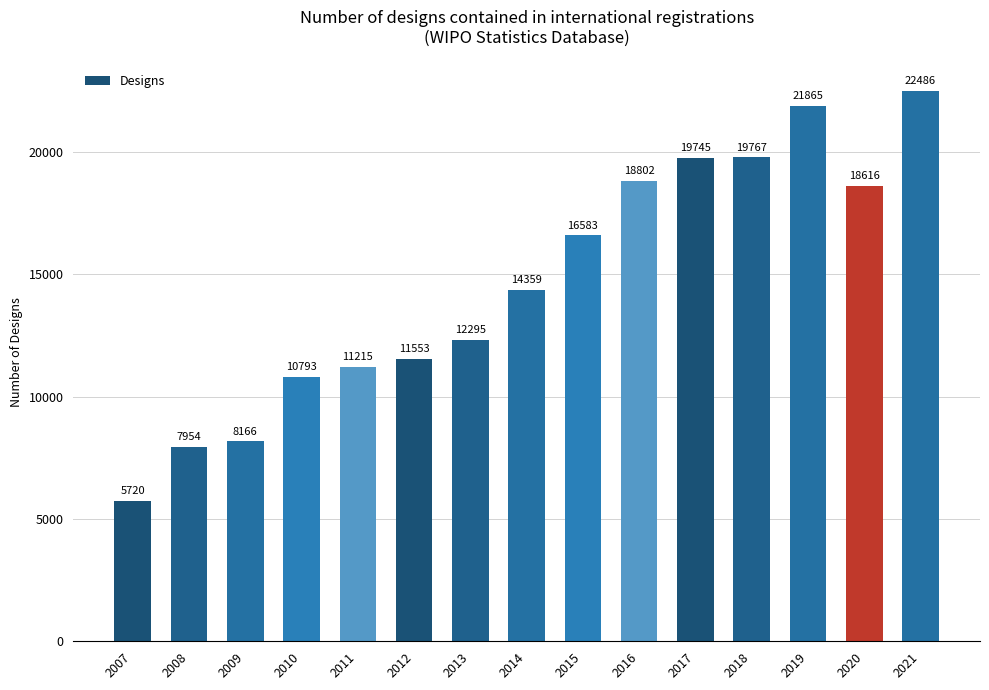

Reading right to left, list all the values displayed in this chart.

22486	18616	21865	19767	19745	18802	16583	14359	12295	11553	11215	10793	8166	7954	5720